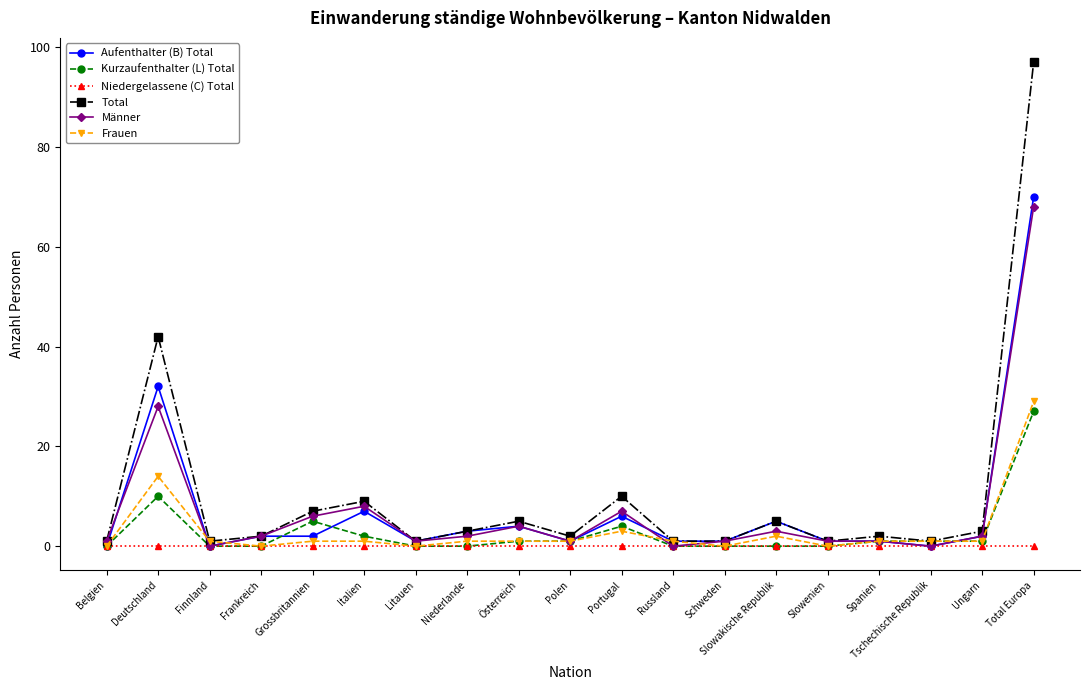

Where is the first local maximum for Aufenthalter (B) Total?

Deutschland